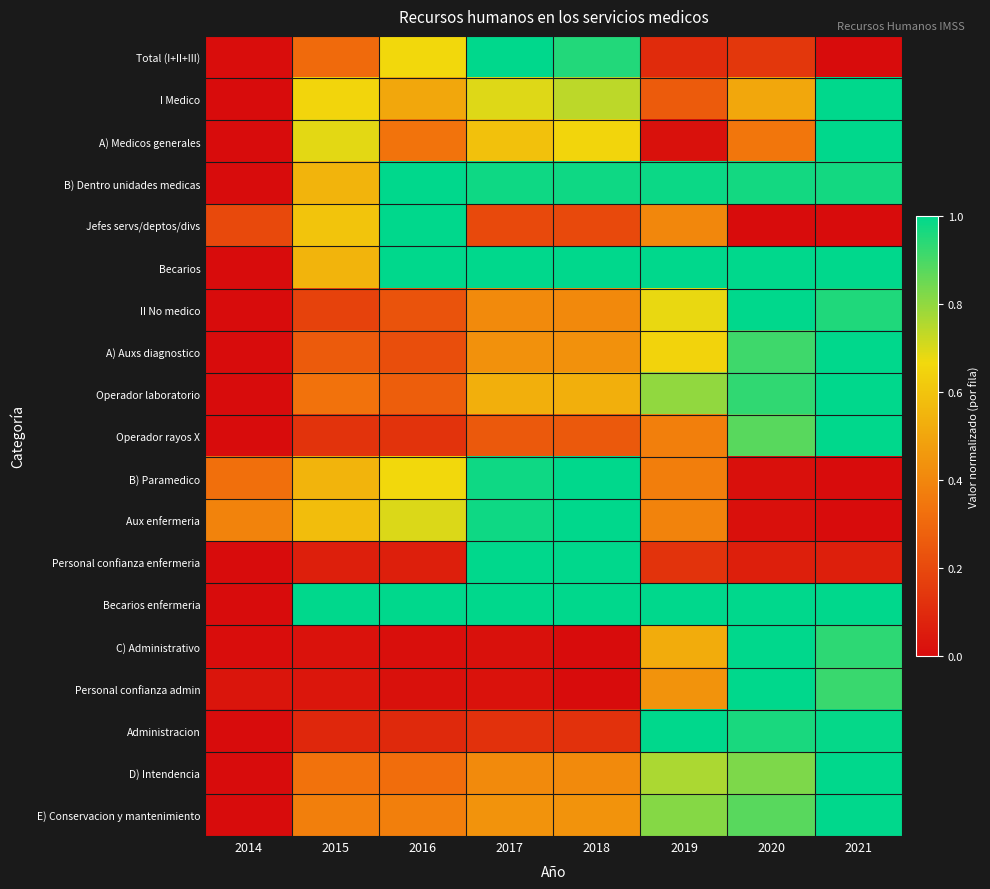

What is the difference between the highest and lowest values at 2020?

1.0